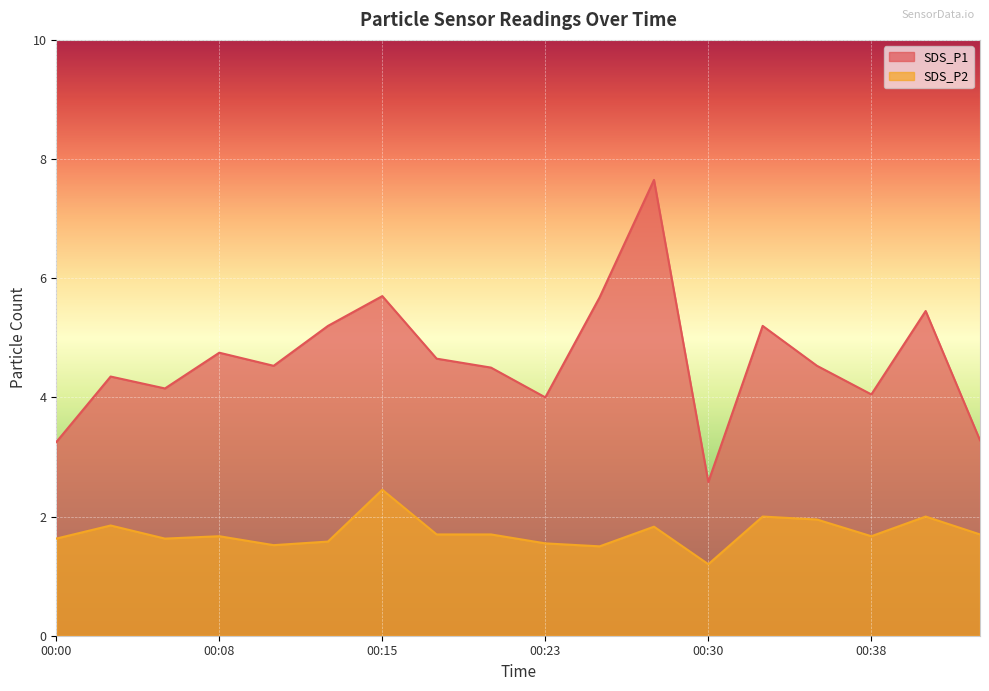

What is the difference between the maximum and second lowest values in the SDS_P1 series?

4.4